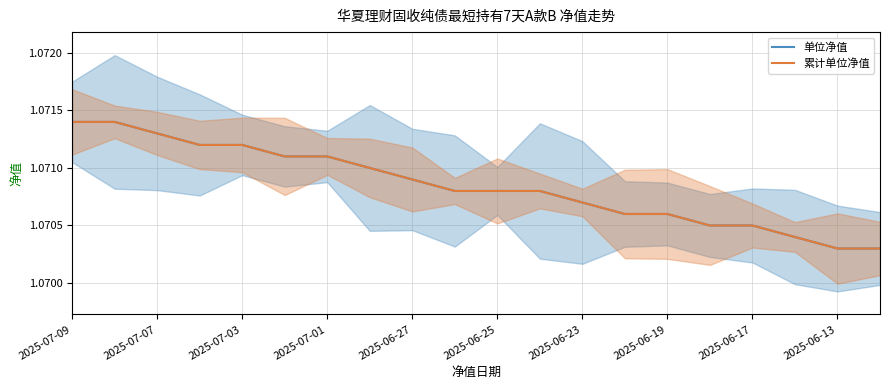

The 累计单位净值 series shows 0.3 at 13. True or false?

False